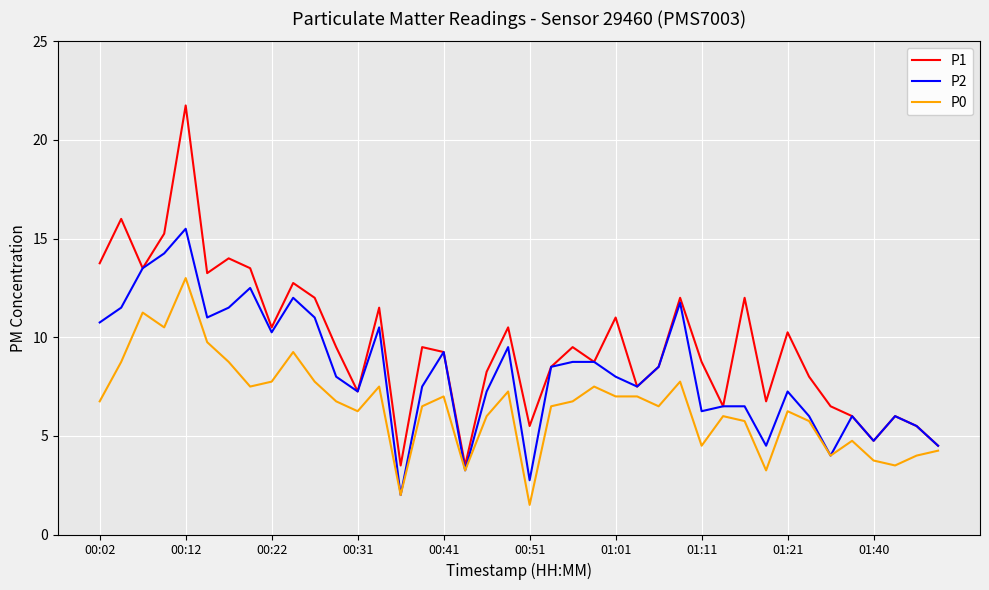

What is the minimum value shown in the chart?

1.5